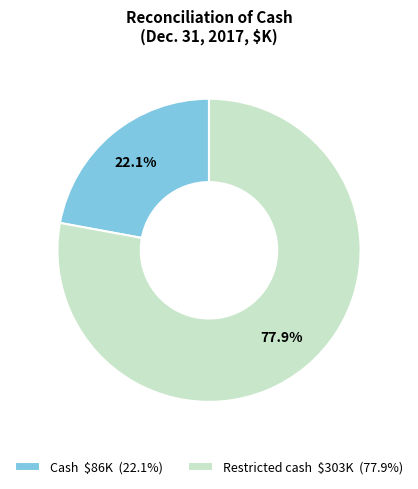

What percentage is the Restricted cash slice, to the nearest percent?

78%